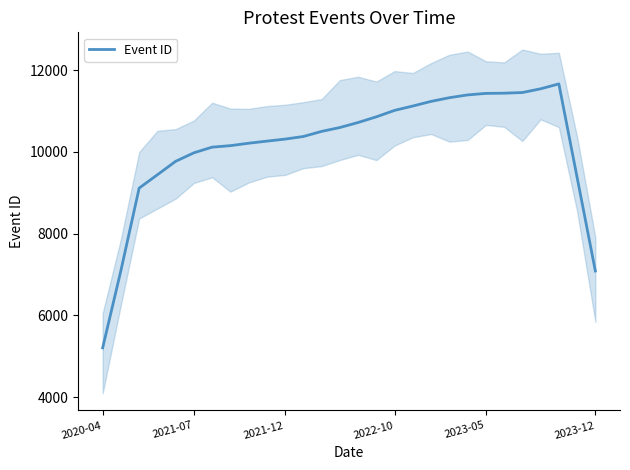

What is the smallest value displayed?

5206.2